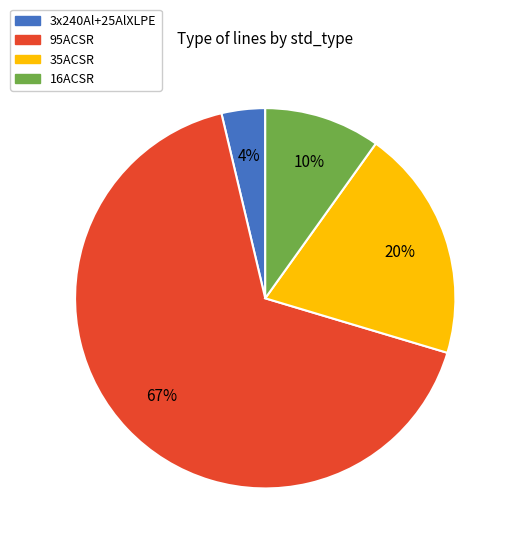

Which category has the biggest portion of the pie?

95ACSR